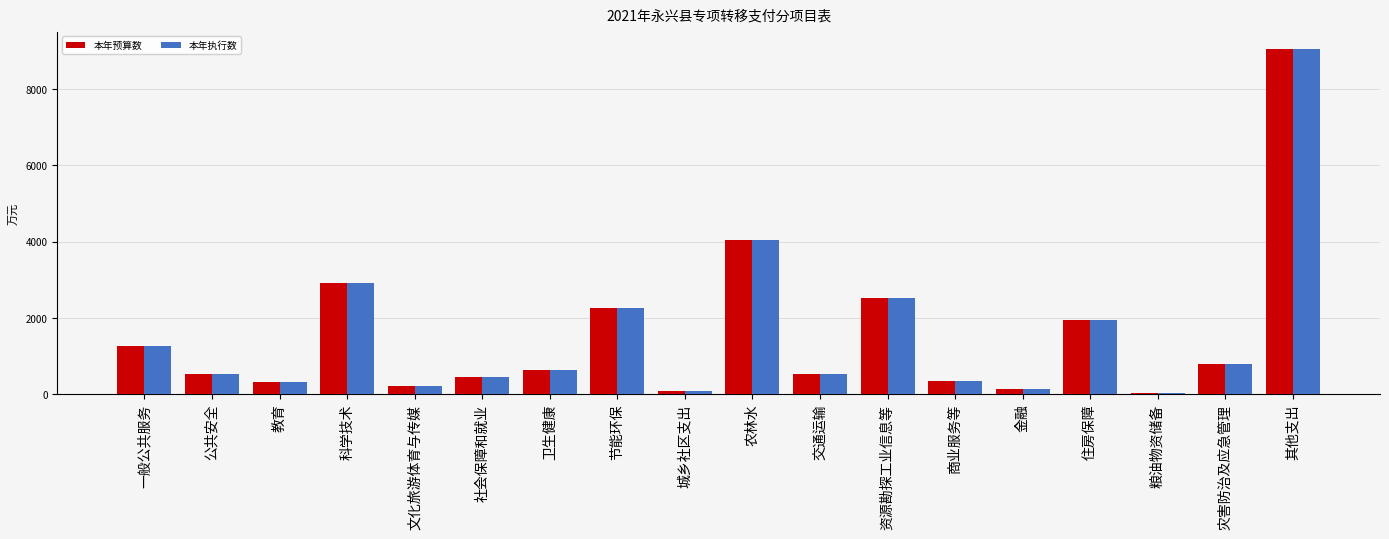

At how many categories does at least one series exceed 7508?

1